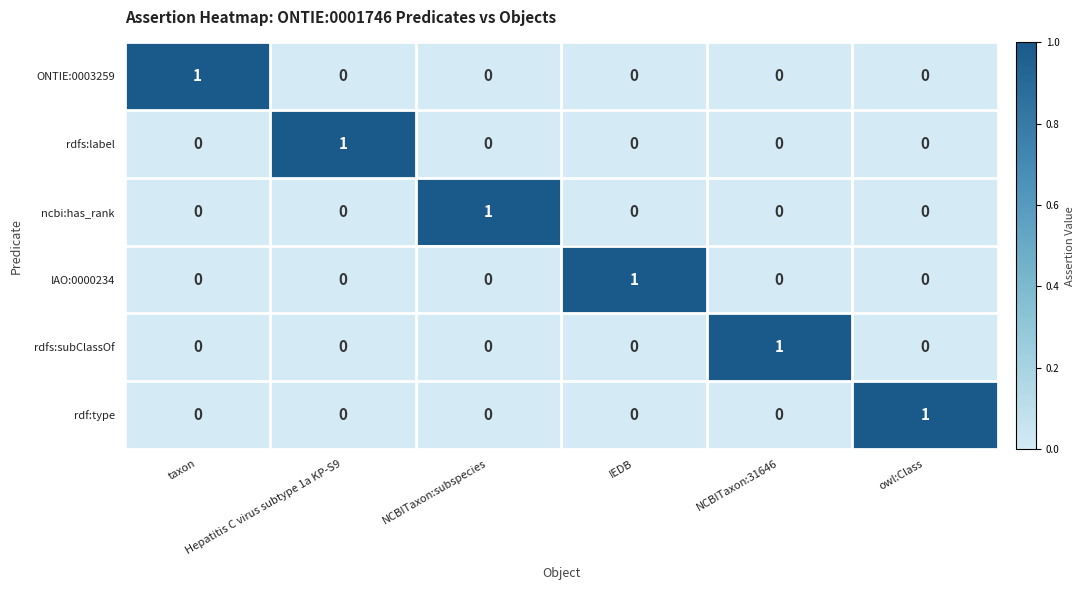

Count the rdfs:label values in the range 0 to 1.

6